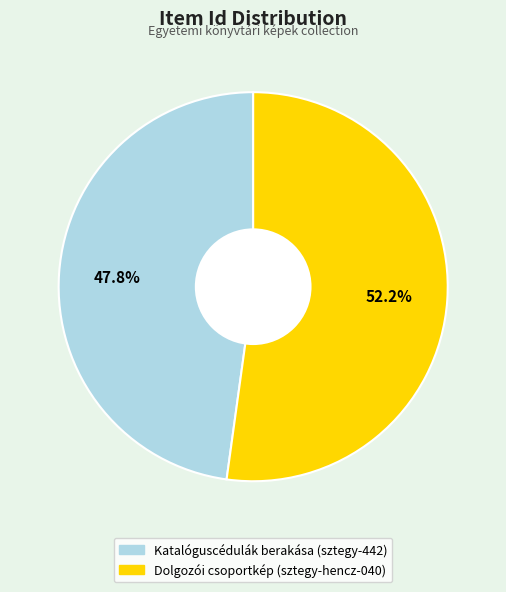

Which slice is the largest?

Dolgozói csoportkép (sztegy-hencz-040)